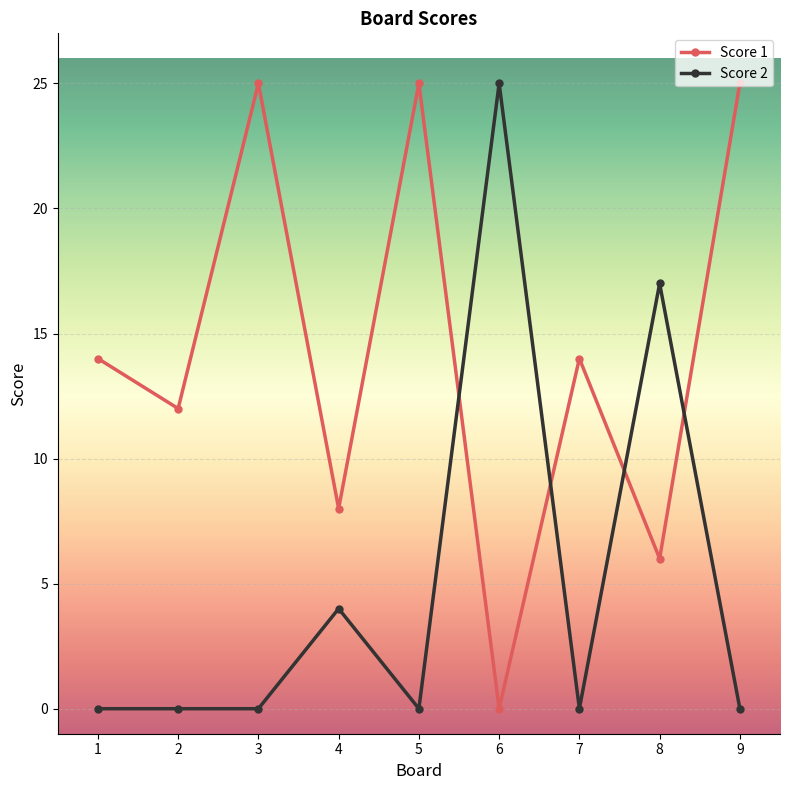

At 6, list the series in order from largest to smallest.

Score 2, Score 1